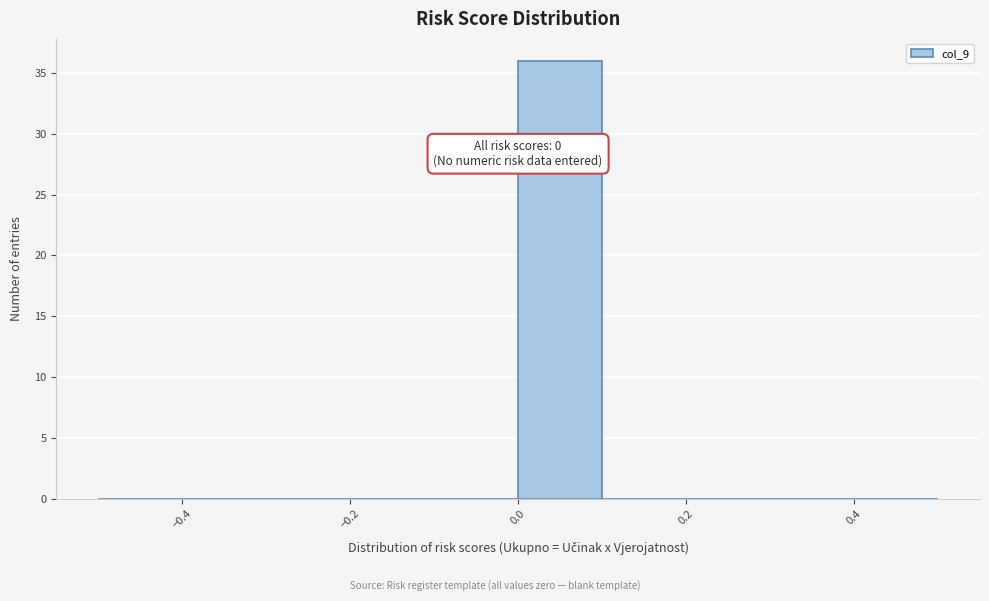

Which range on the x-axis has the tallest bar?

0.0 to 0.1